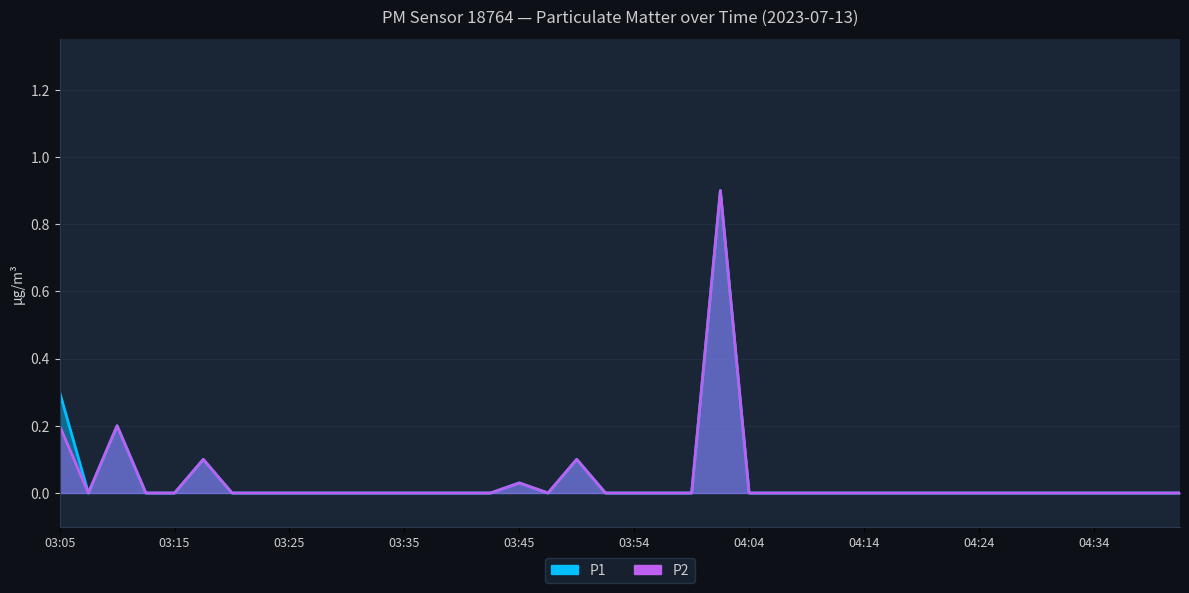

At which category does P1 reach its first local valley?

03:07